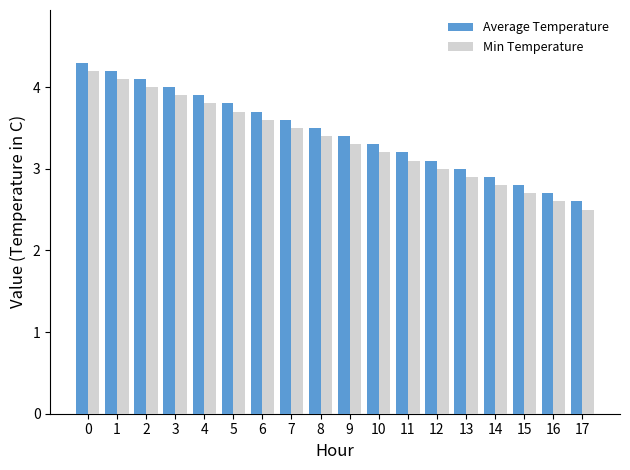

At which label is Average Temperature closest to 3?

13